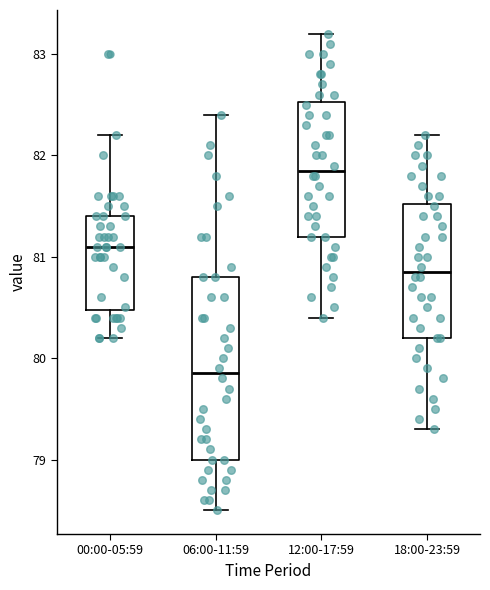

Reading left to right, read every box against the y-axis: the position of its median line, the range the box covers, and the ends of its whiskers. The values are not printed on the chart, so give them approximately, as read against the axis.

00:00-05:59: median 81.1, box 80.5 to 81.4, whiskers 80.2 to 82.2
06:00-11:59: median 79.9, box 79.0 to 80.8, whiskers 78.5 to 82.4
12:00-17:59: median 81.9, box 81.2 to 82.5, whiskers 80.4 to 83.2
18:00-23:59: median 80.9, box 80.2 to 81.5, whiskers 79.3 to 82.2